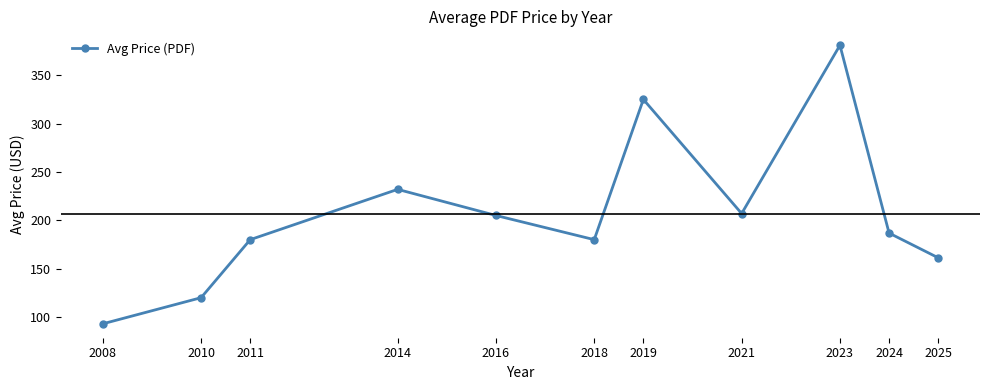

What is the difference between the maximum and minimum values?

288.0